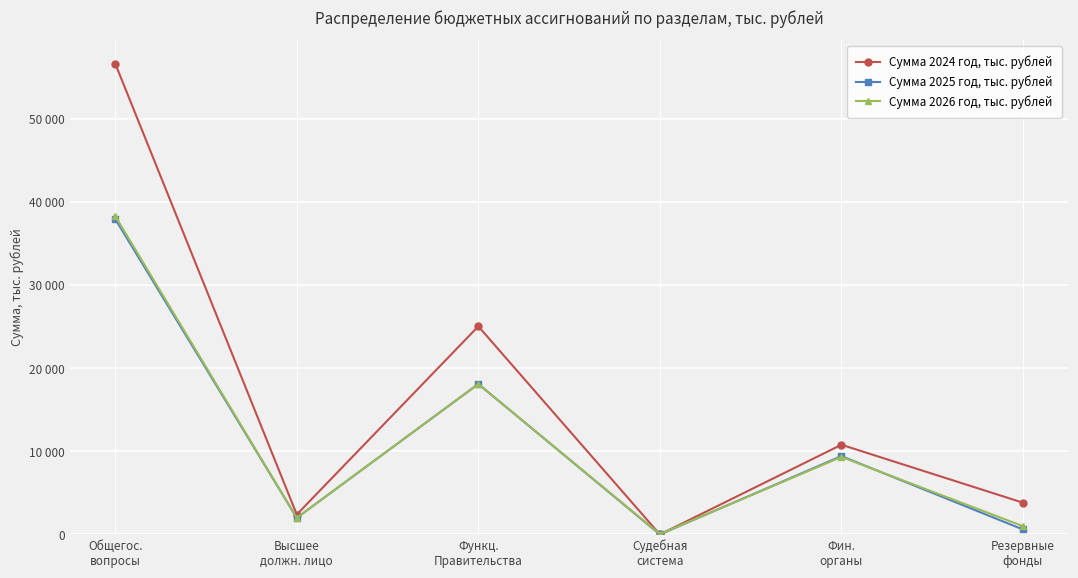

Reading left to right, extract all data points from this chart.

Сумма 2024 год, тыс. рублей: 56654.3	2400.4	25045.6	2.5	10793.9	3824.6
Сумма 2025 год, тыс. рублей: 37952.1	2000.0	18102.6	2.6	9427.9	600.0
Сумма 2026 год, тыс. рублей: 38304.7	2000.0	18108.6	50.7	9326.4	1000.0